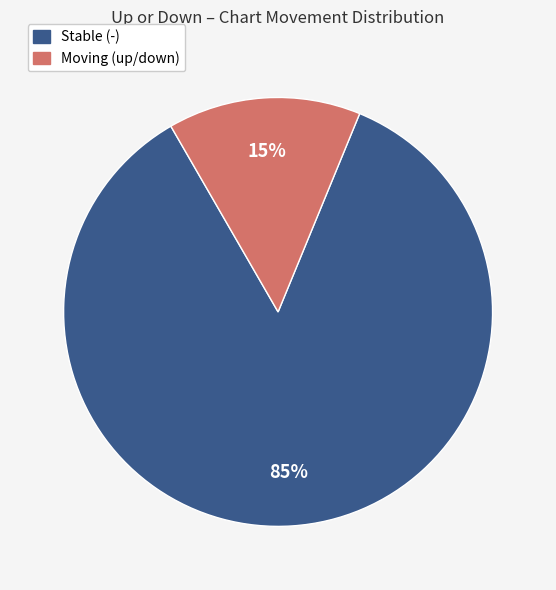

How many slices are in this pie chart?

2